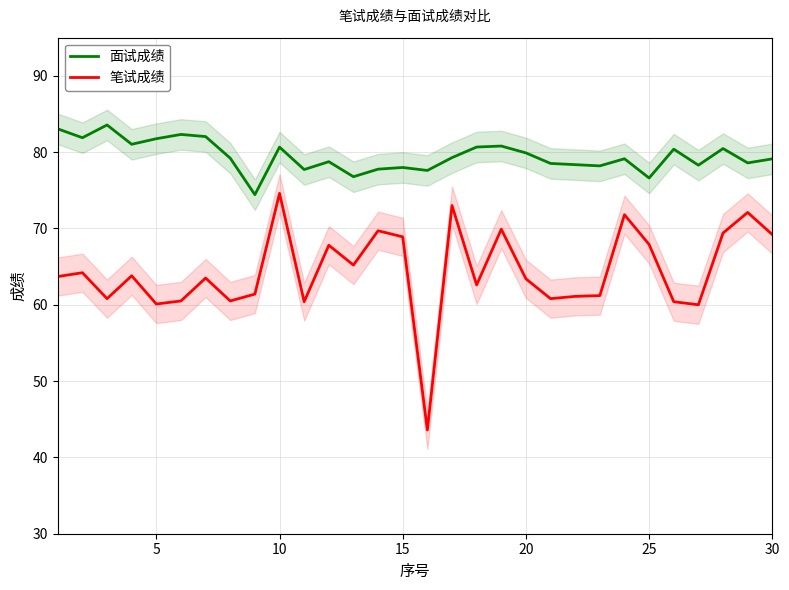

The 笔试成绩 series shows 63.4 at 20. True or false?

True